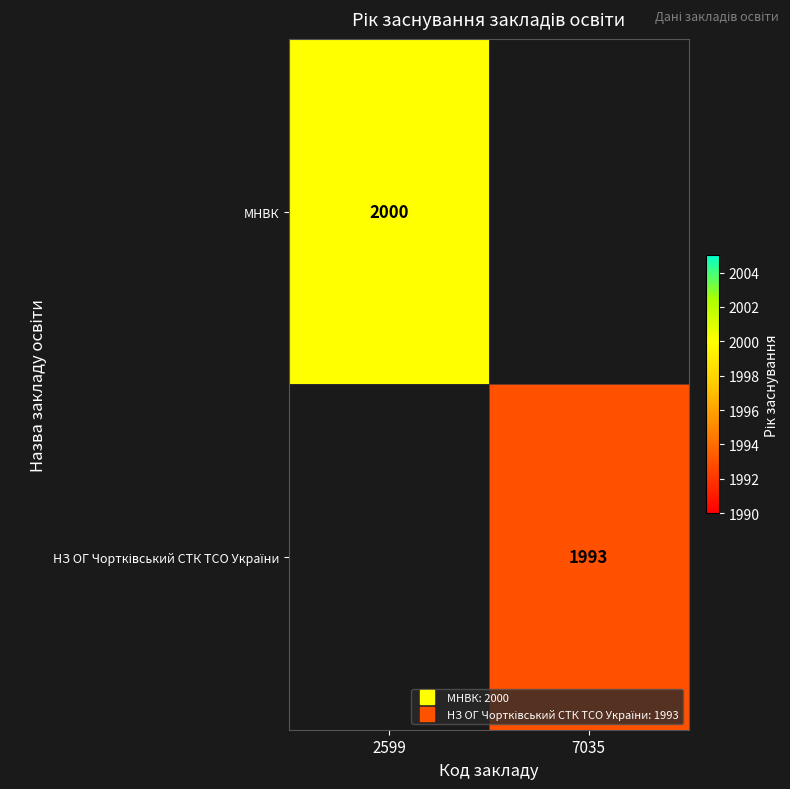

List the labels in order of МНВК value, smallest first.

2599, 7035